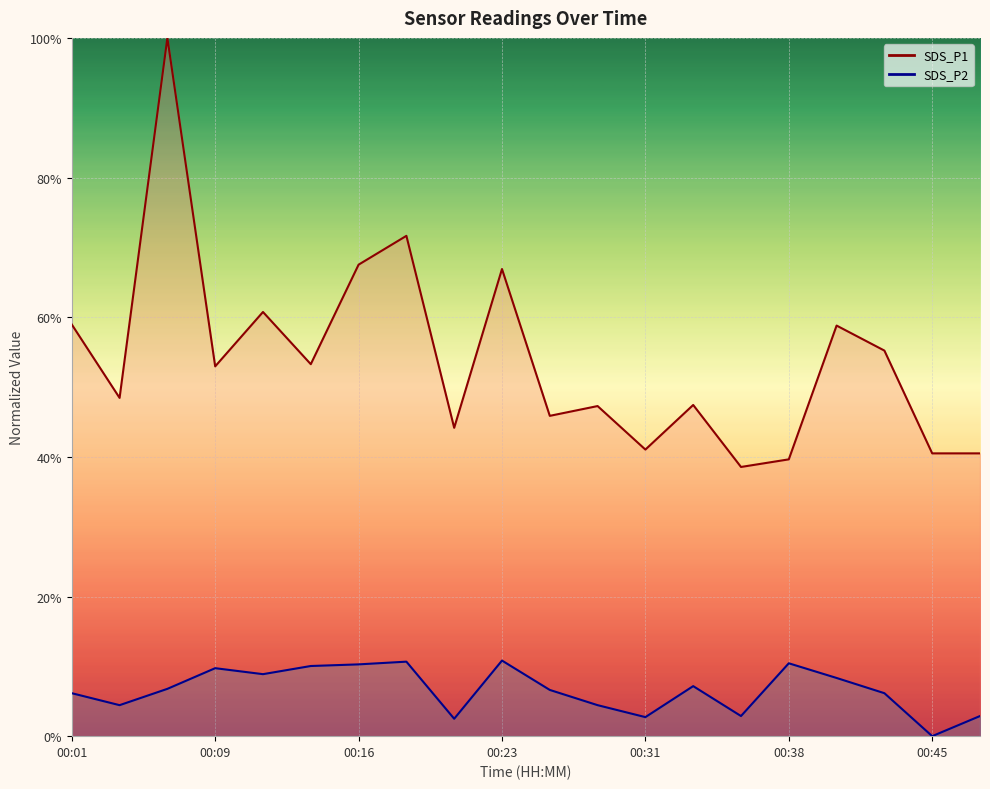

What is the average value of the SDS_P1 series?

0.5